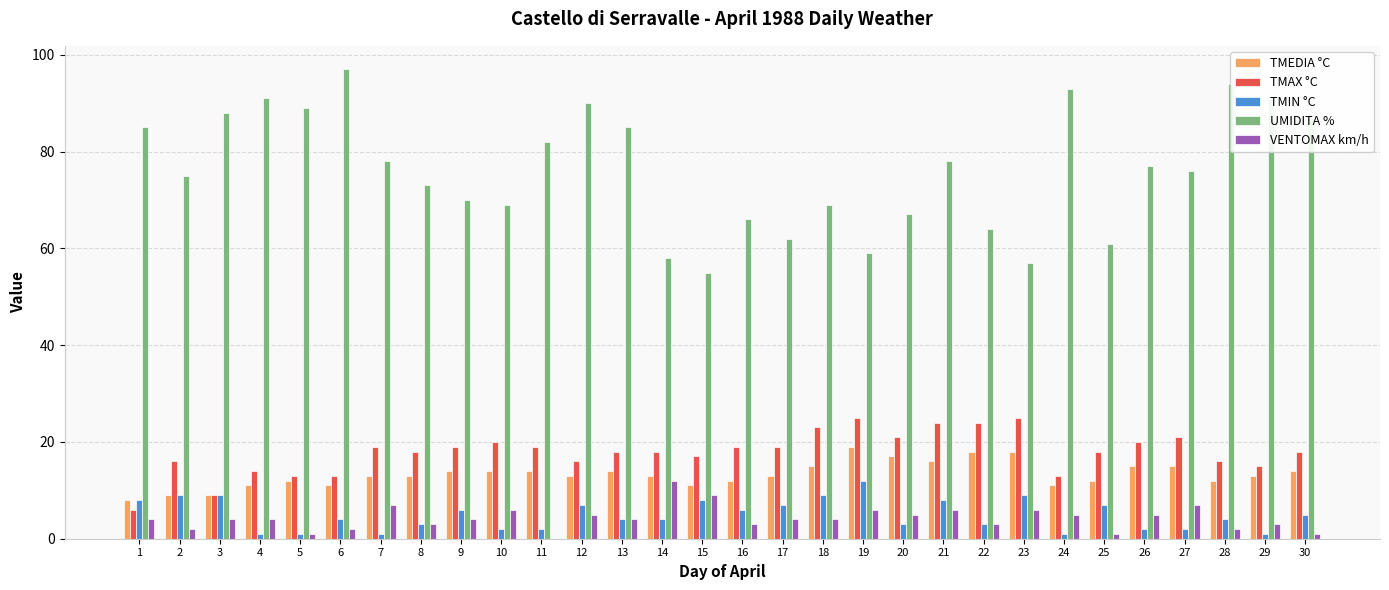

How many positive values does the VENTOMAX km/h series have?

29